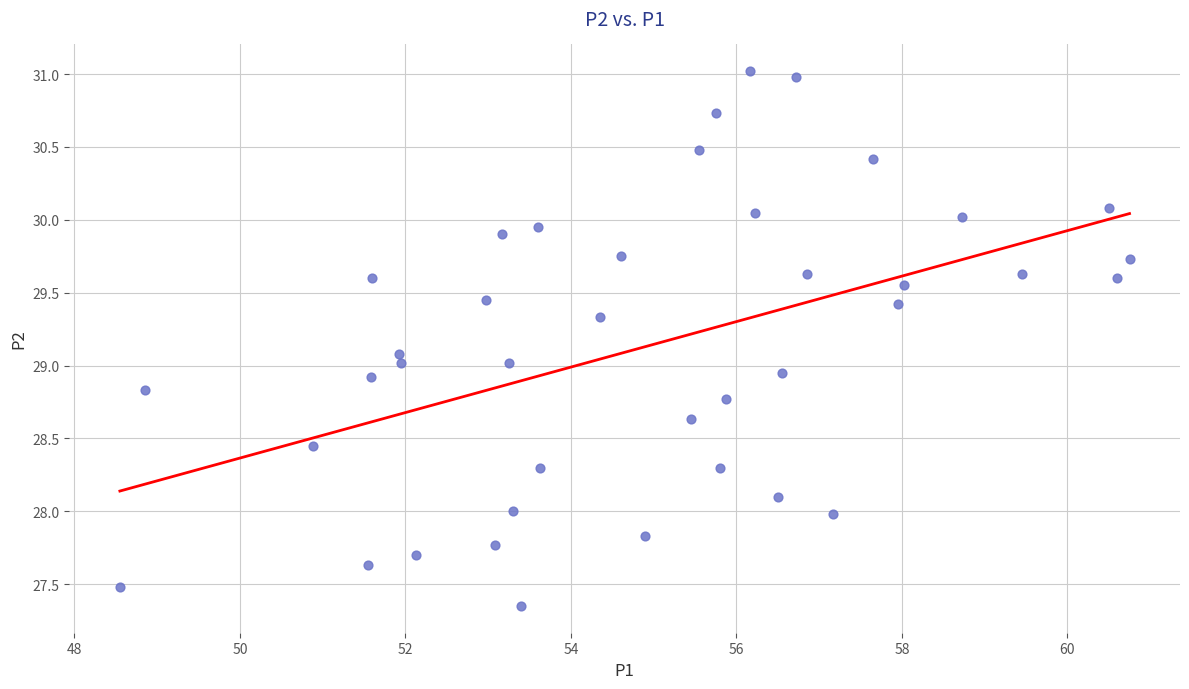

What is the range of Y values (max minus min)?

3.7